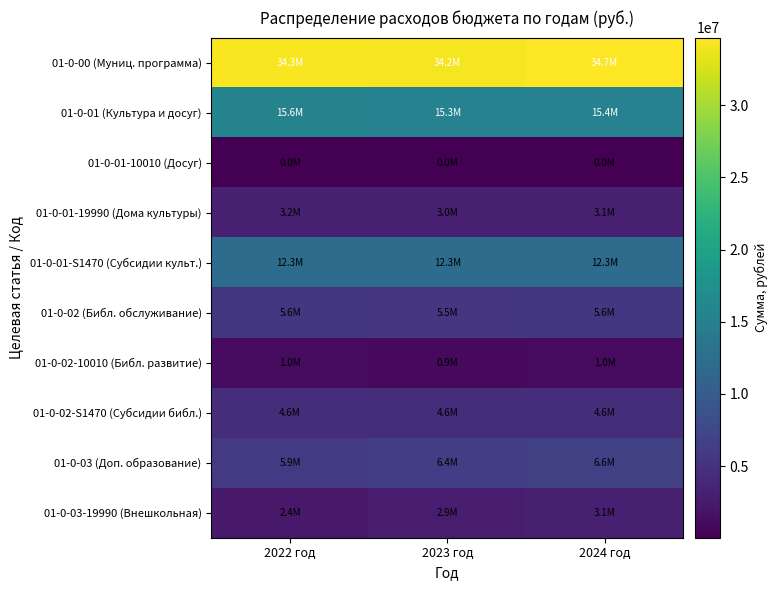

Which series has the largest total across all categories?

01-0-00 (Муниц. программа)